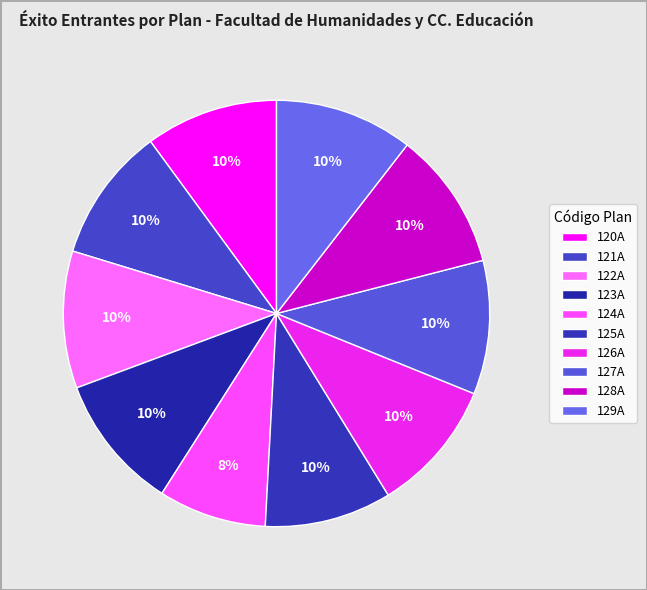

Is it true that 126A is 4% of the pie?

False